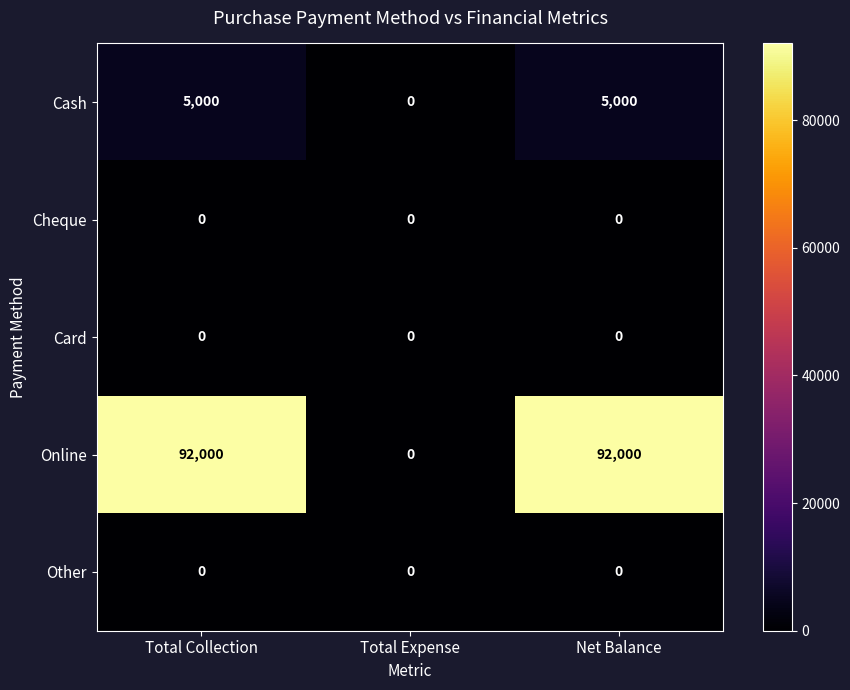

True or false: Online has a value of 162276 at Total Collection.

False